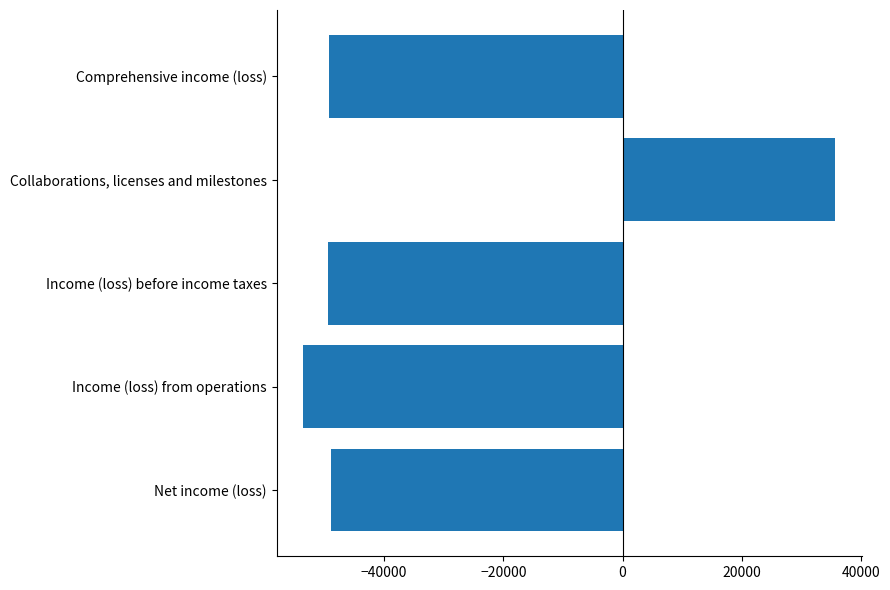

The chart shows a value of -81460 at Income (loss) from operations. True or false?

False